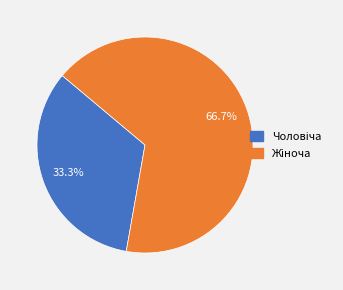

Does any single category account for the majority?

Yes